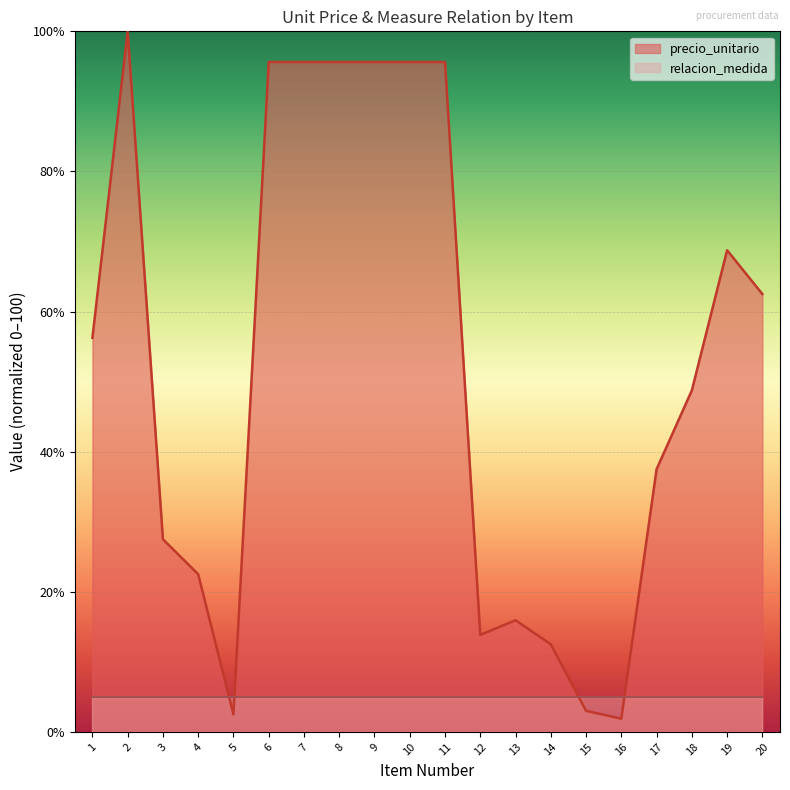

Reading left to right, transcribe all the data shown in this chart.

56.2	100.0	27.5	22.5	2.5	95.6	95.6	95.6	95.6	95.6	95.6	13.8	15.9	12.5	3.0	1.9	37.5	48.8	68.8	62.5